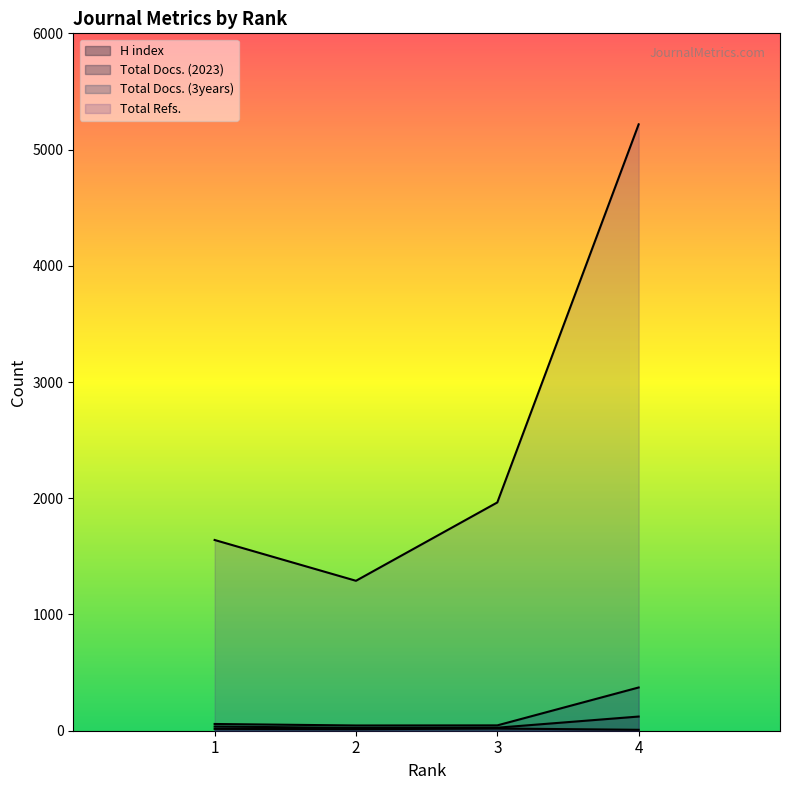

Which series changed the most between 2 and 3?

Total Refs.